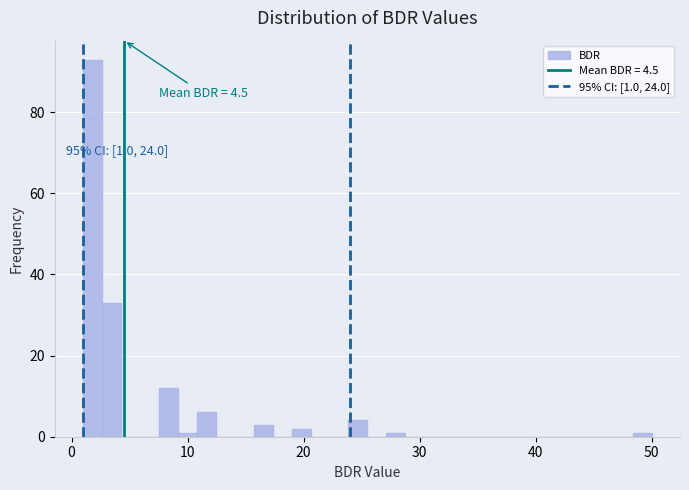

Read against the x-axis, roughly where is the centre of the tallest bar?

2